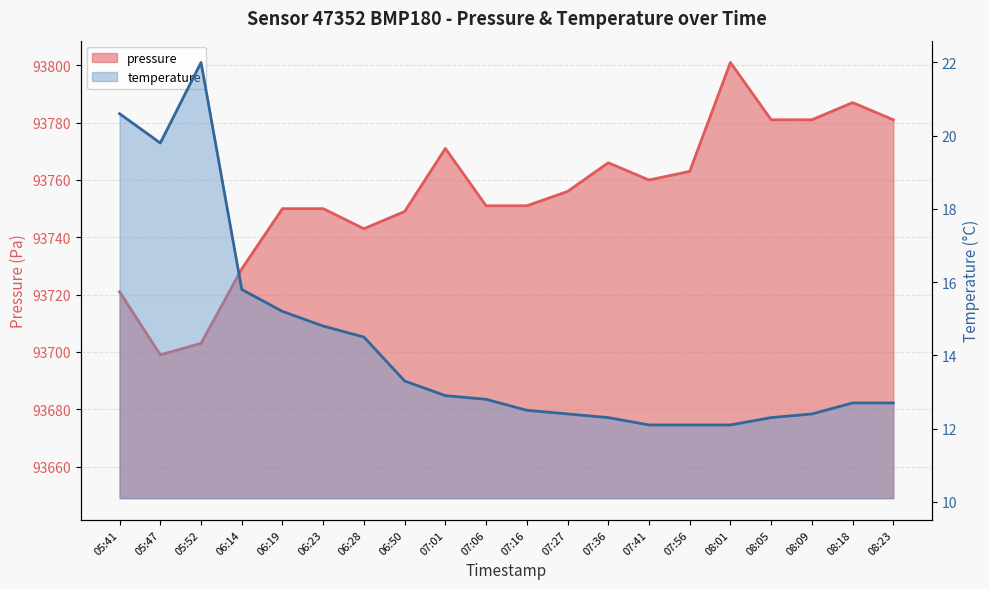

What is the label of the 6th point from the left?

06:23